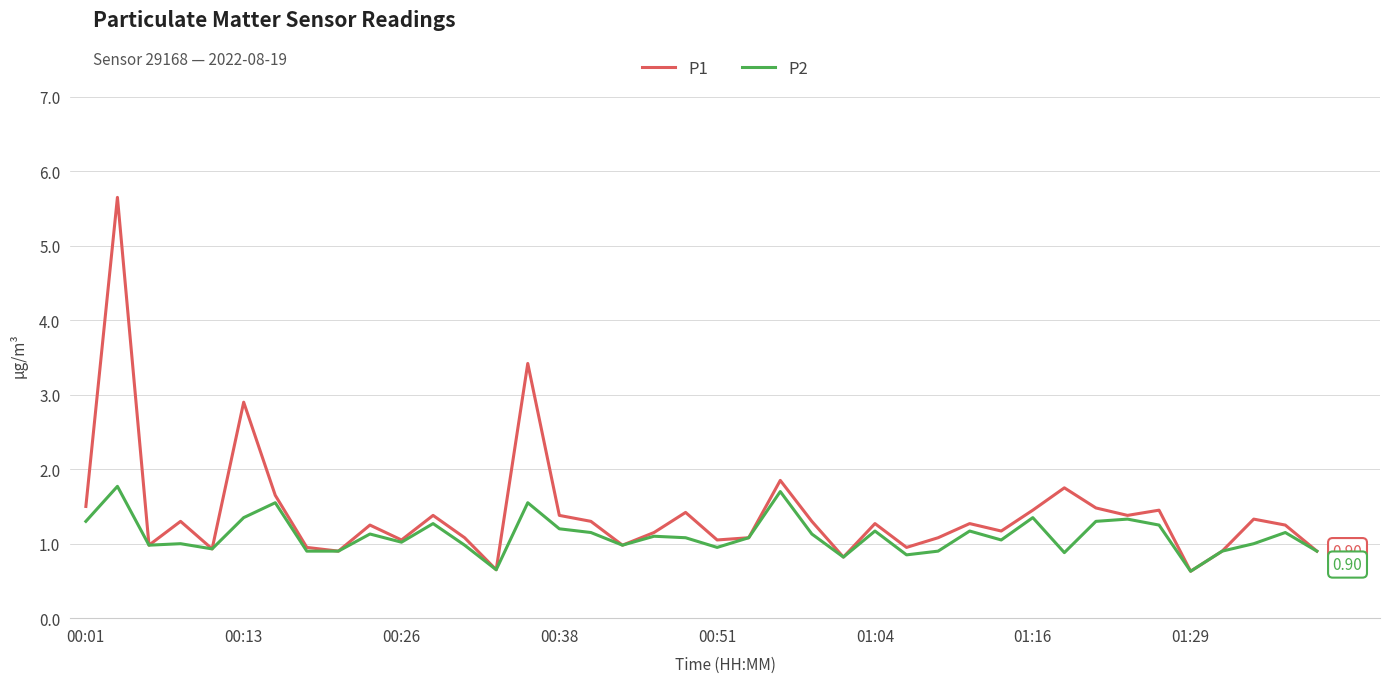

What is the minimum value shown in the chart?

0.6